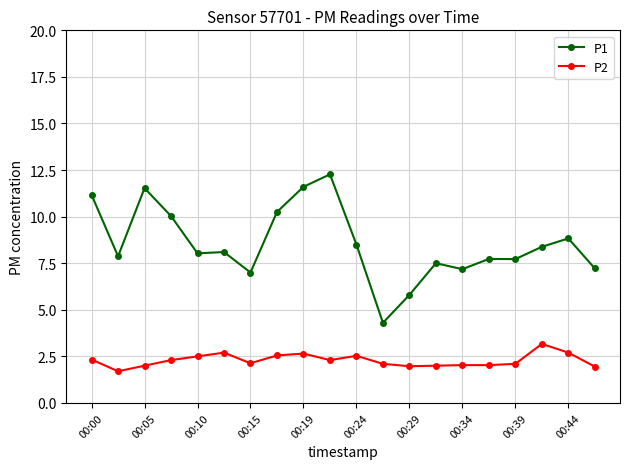

True or false: P2 and P1 cross at least once.

False